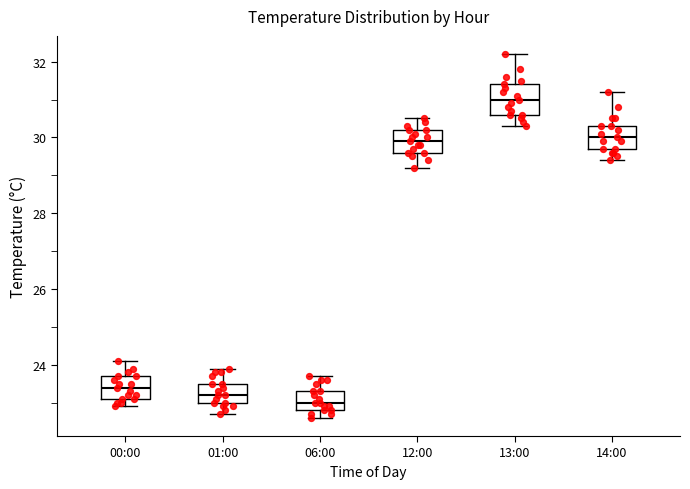

Reading left to right, transcribe this box plot: for each box, give where its median line is, the range the box spans, and where its two whiskers end, as read against the y-axis. The values are not printed on the chart, so give them approximately, as read against the axis.

00:00: median 23.4, box 23.2 to 23.8, whiskers 23.0 to 24.2
01:00: median 23.2, box 23.0 to 23.6, whiskers 22.8 to 24.0
06:00: median 23.0, box 22.8 to 23.4, whiskers 22.6 to 23.8
12:00: median 30.0, box 29.6 to 30.2, whiskers 29.2 to 30.6
13:00: median 31.0, box 30.6 to 31.4, whiskers 30.4 to 32.2
14:00: median 30.0, box 29.8 to 30.4, whiskers 29.4 to 31.2